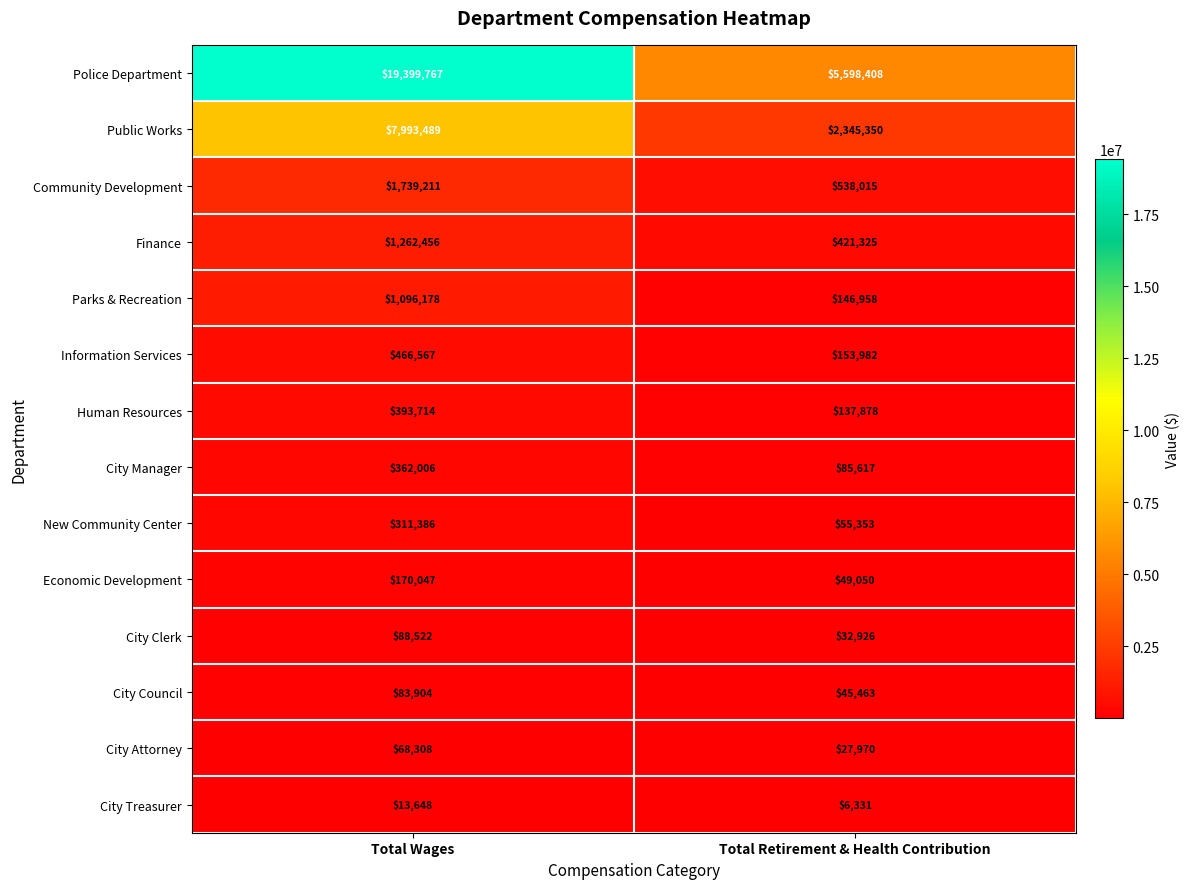

At Total Wages, list the series in order from largest to smallest.

Police Department, Public Works, Community Development, Finance, Parks & Recreation, Information Services, Human Resources, City Manager, New Community Center, Economic Development, City Clerk, City Council, City Attorney, City Treasurer